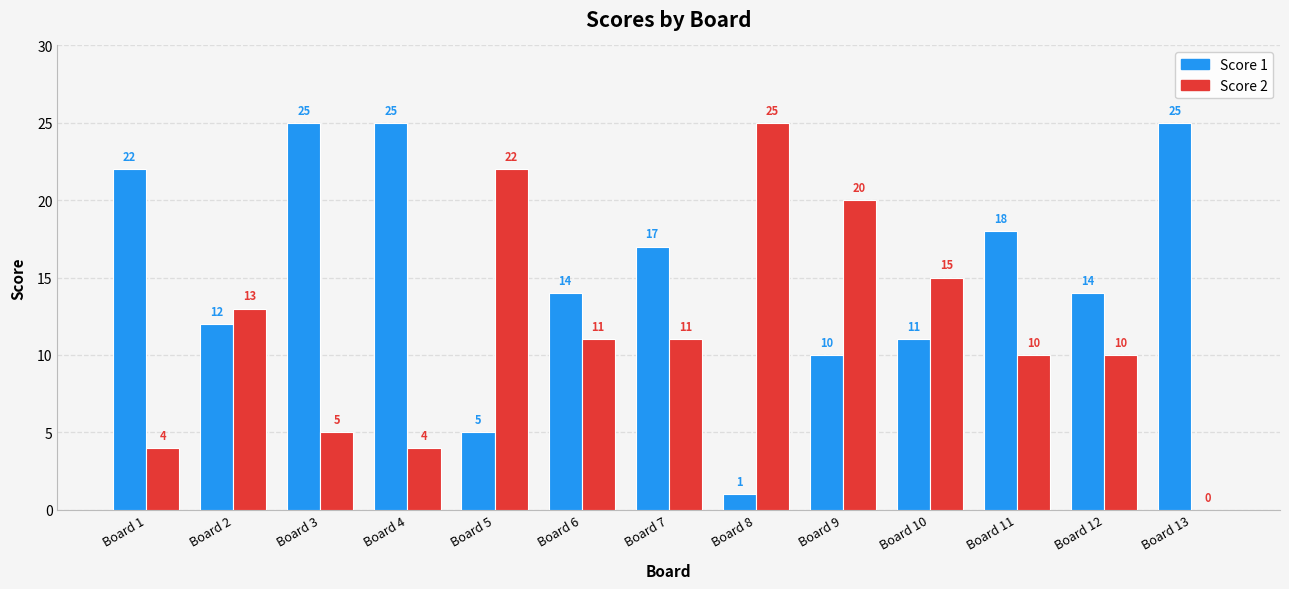

Reading left to right, what are all the values shown in this chart?

Score 1: Board 1=22	Board 2=12	Board 3=25	Board 4=25	Board 5=5	Board 6=14	Board 7=17	Board 8=1	Board 9=10	Board 10=11	Board 11=18	Board 12=14	Board 13=25
Score 2: Board 1=4	Board 2=13	Board 3=5	Board 4=4	Board 5=22	Board 6=11	Board 7=11	Board 8=25	Board 9=20	Board 10=15	Board 11=10	Board 12=10	Board 13=0